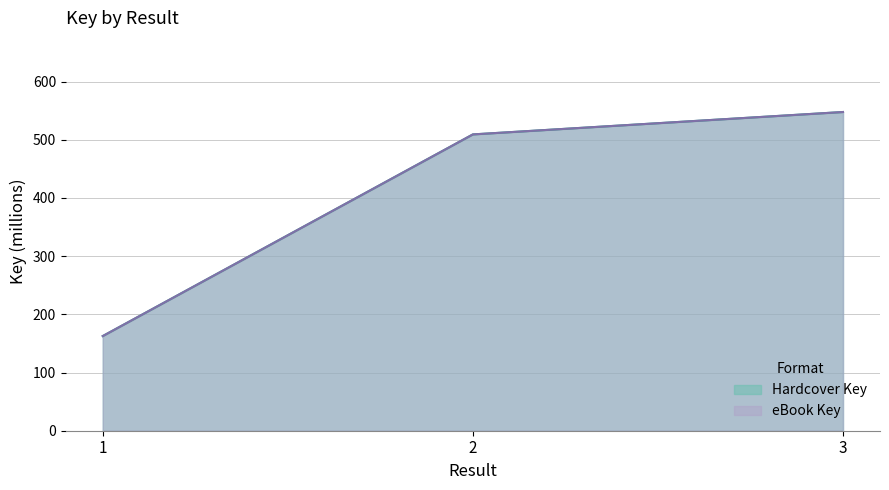

At which category does the chart reach its peak across all series?

3